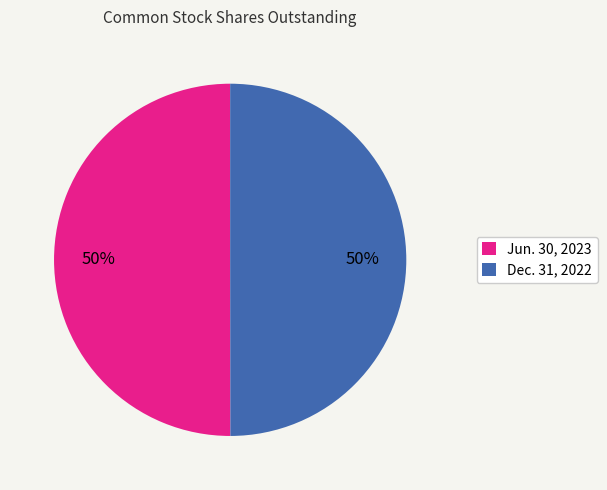

True or false: Dec. 31, 2022 accounts for 50% of the total.

True